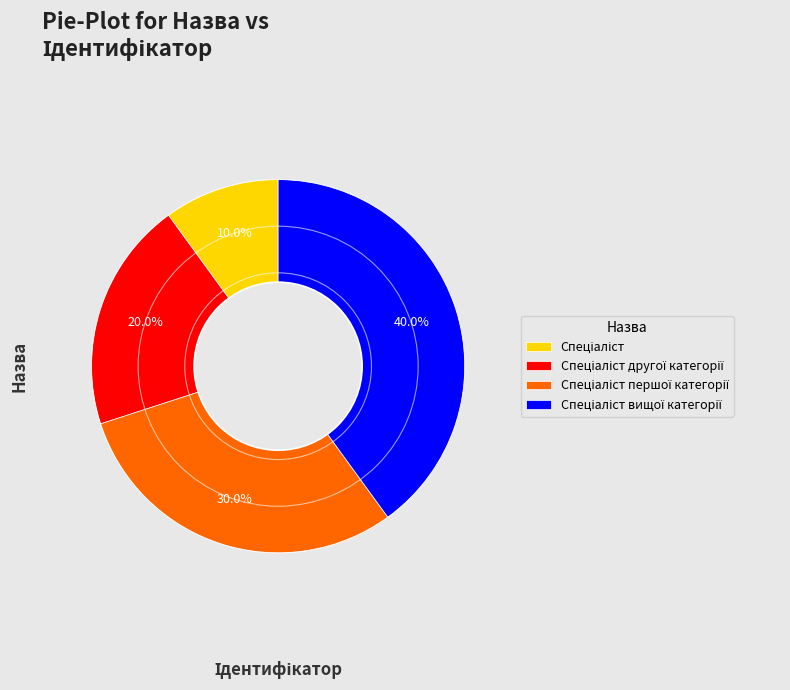

How many segments does this pie chart have?

4